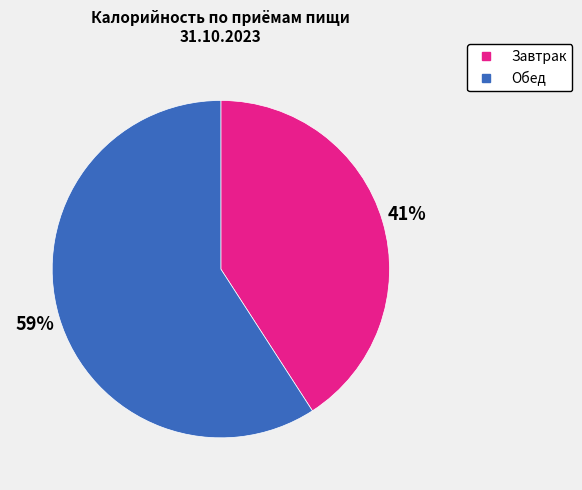

What is the smallest slice in the pie chart?

Завтрак